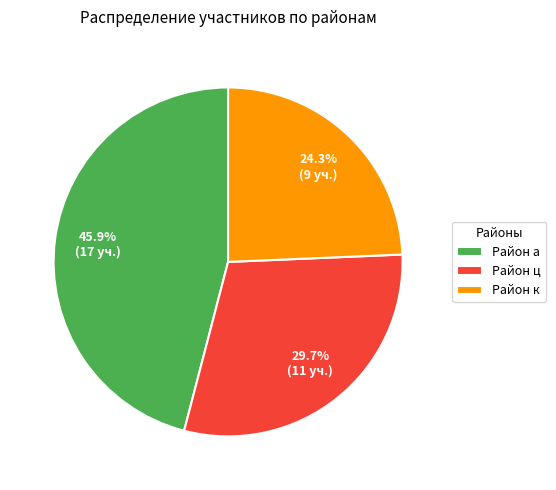

What portion of the pie excludes Район к?

75.7%